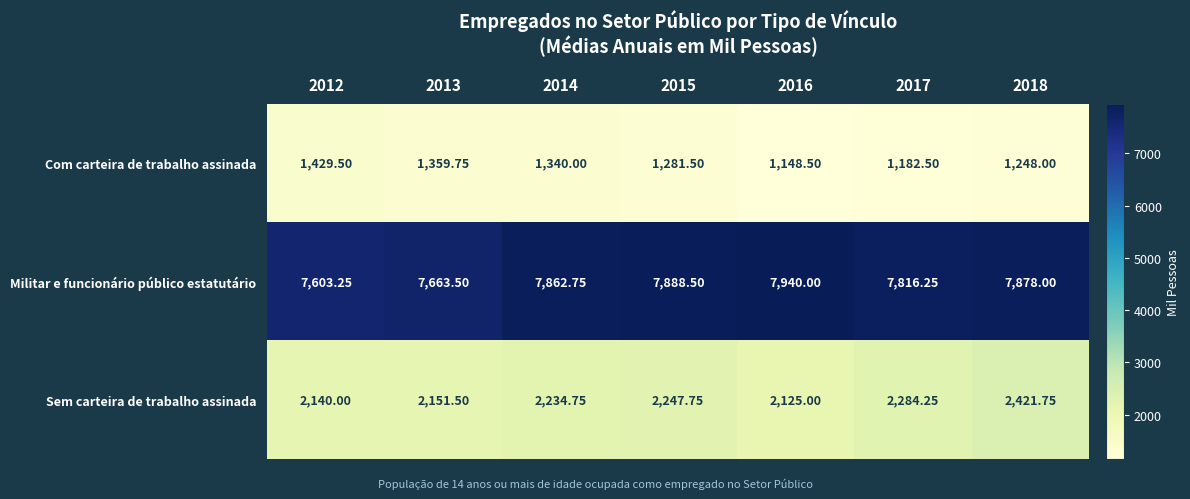

Between 2016 and 2017, which series saw the biggest shift?

Sem carteira de trabalho assinada